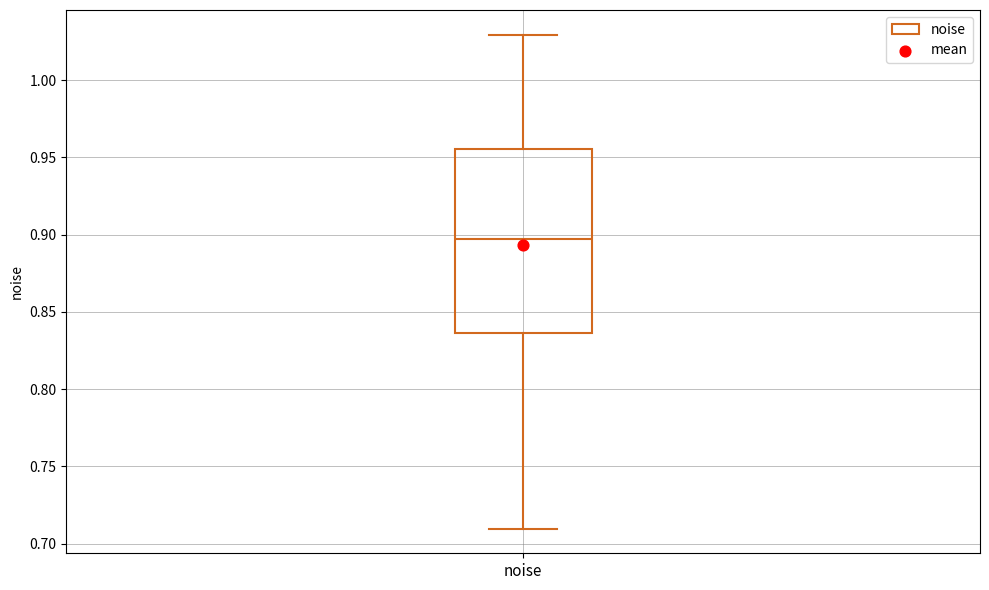

Where does the median line of the box for noise sit on the y-axis? The values are not printed on the chart, so give them approximately, as read against the axis.

0.895